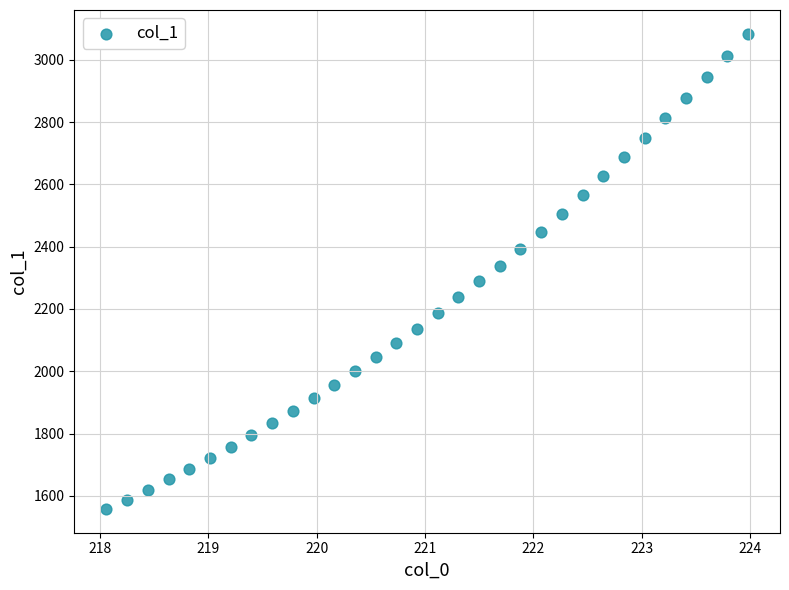

What is the range of X values (max minus min)?

5.9